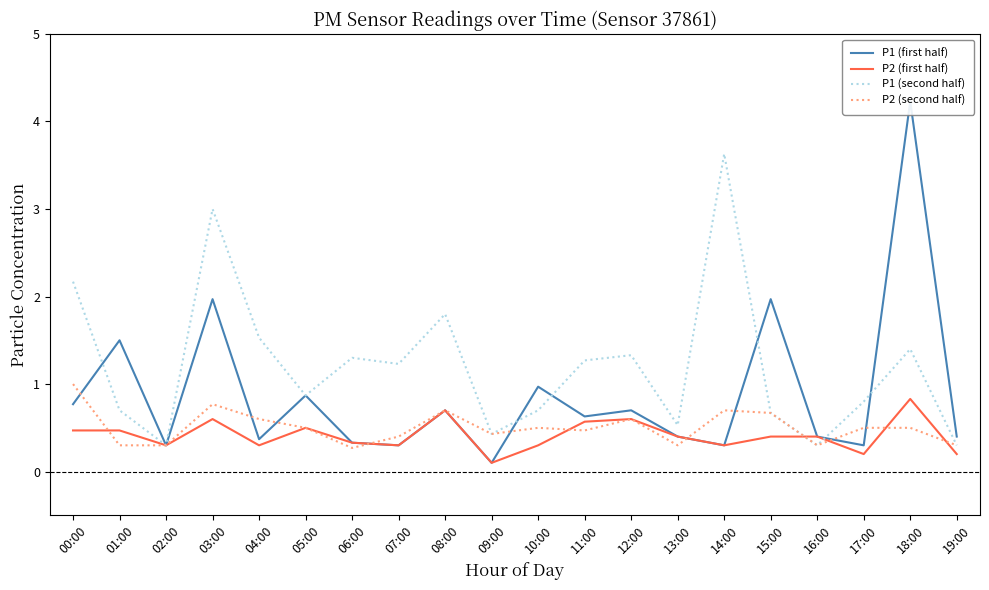

The value of P1 (second half) at 17:00 is 0.8. True or false?

True